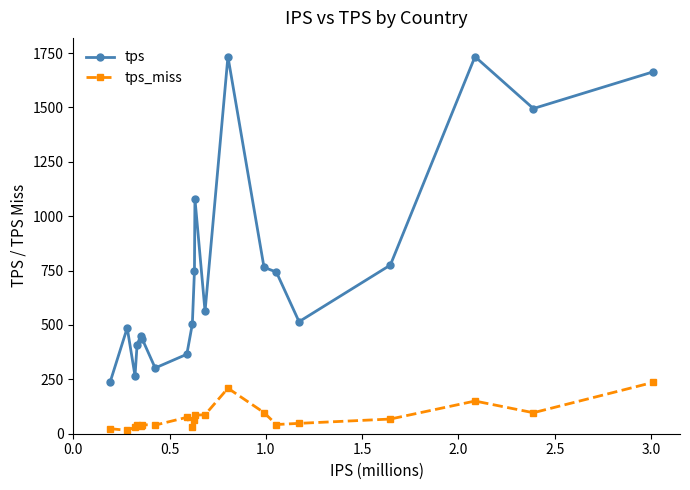

What is the highest value of the tps series?

1734.1